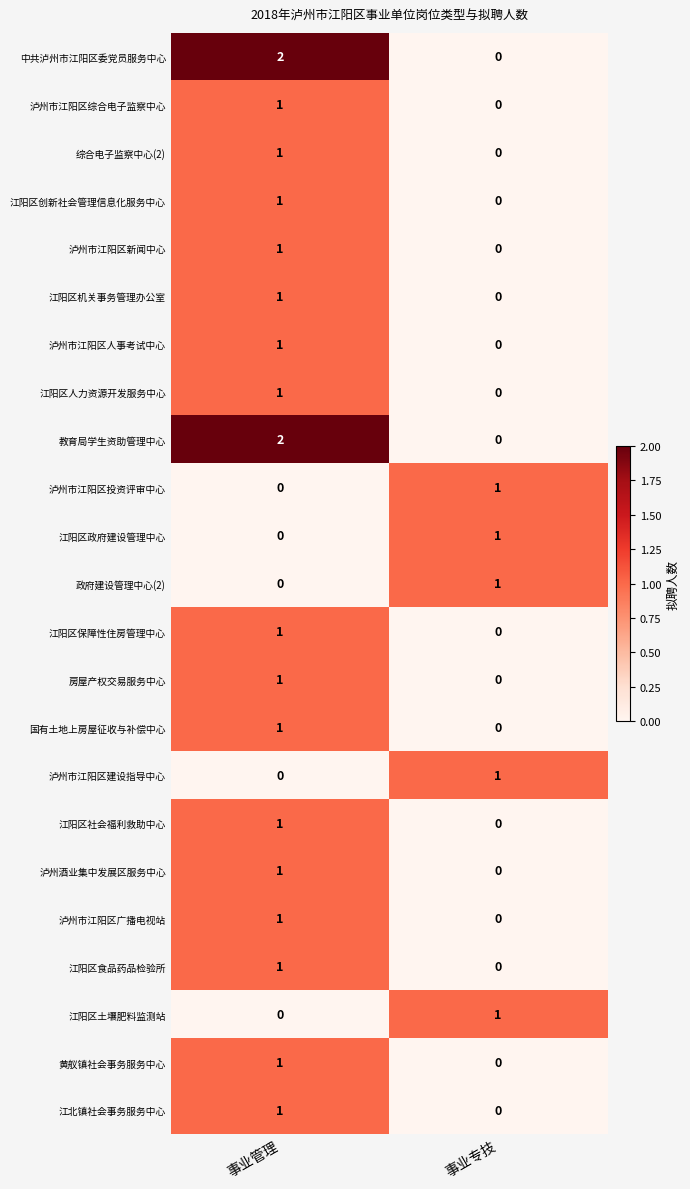

What is the total value across all series at 事业专技?

5